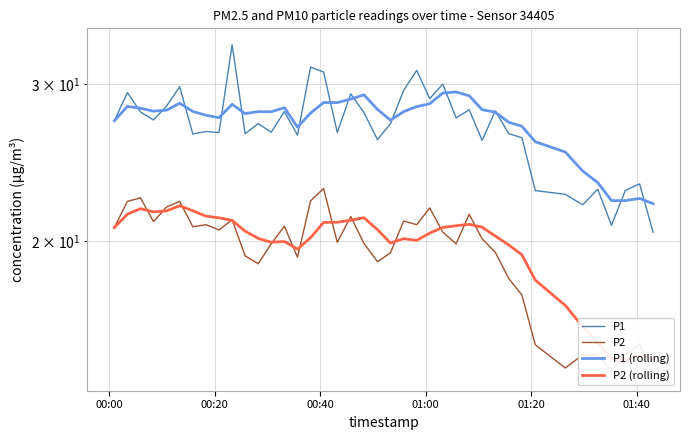

After their last crossing, which series has the higher values: P2 or P2 (rolling)?

P2 (rolling)